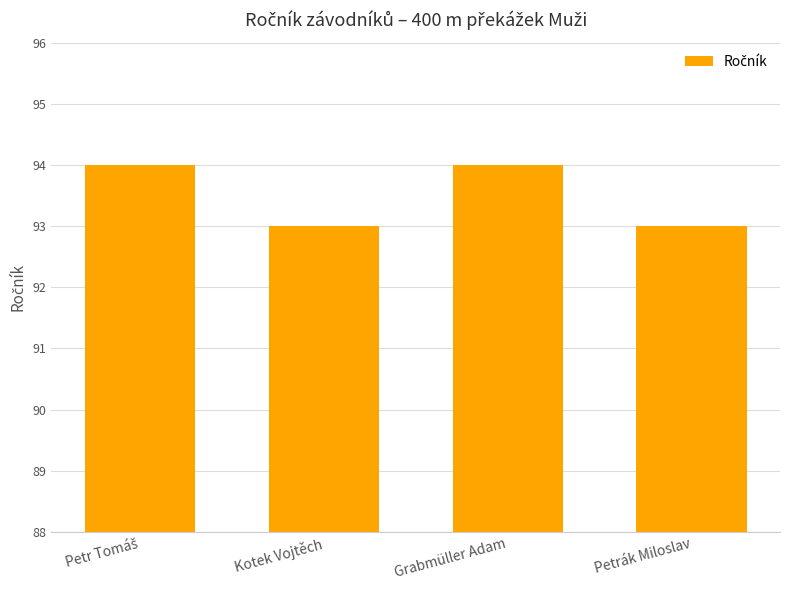

What value does the data have at Kotek Vojtěch?

93